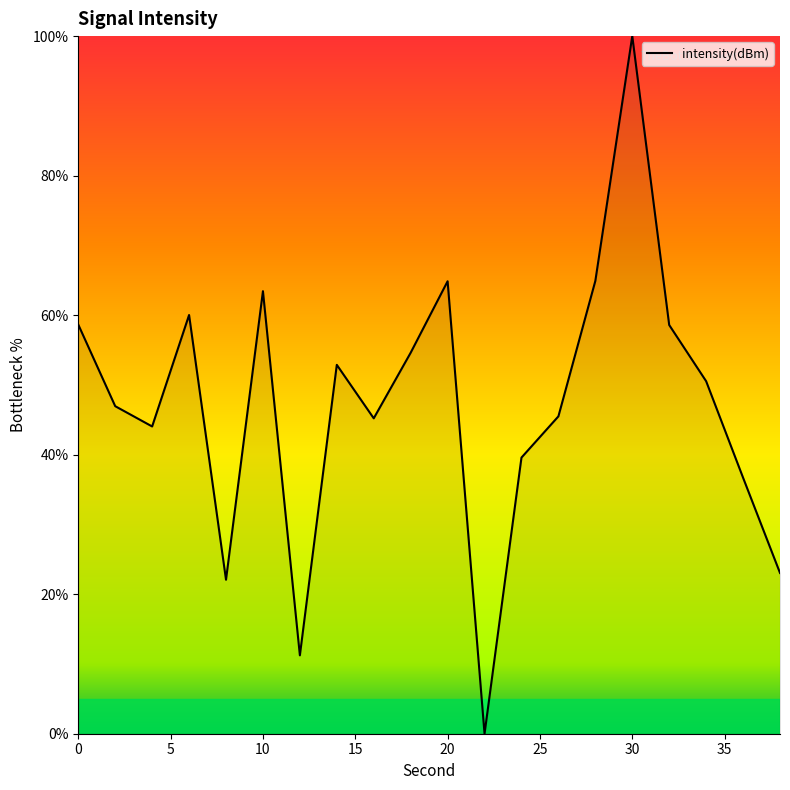

What is the greatest value displayed?

100.0